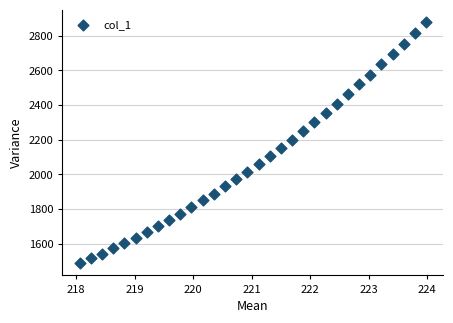

What is the range of Y values (max minus min)?

1394.5